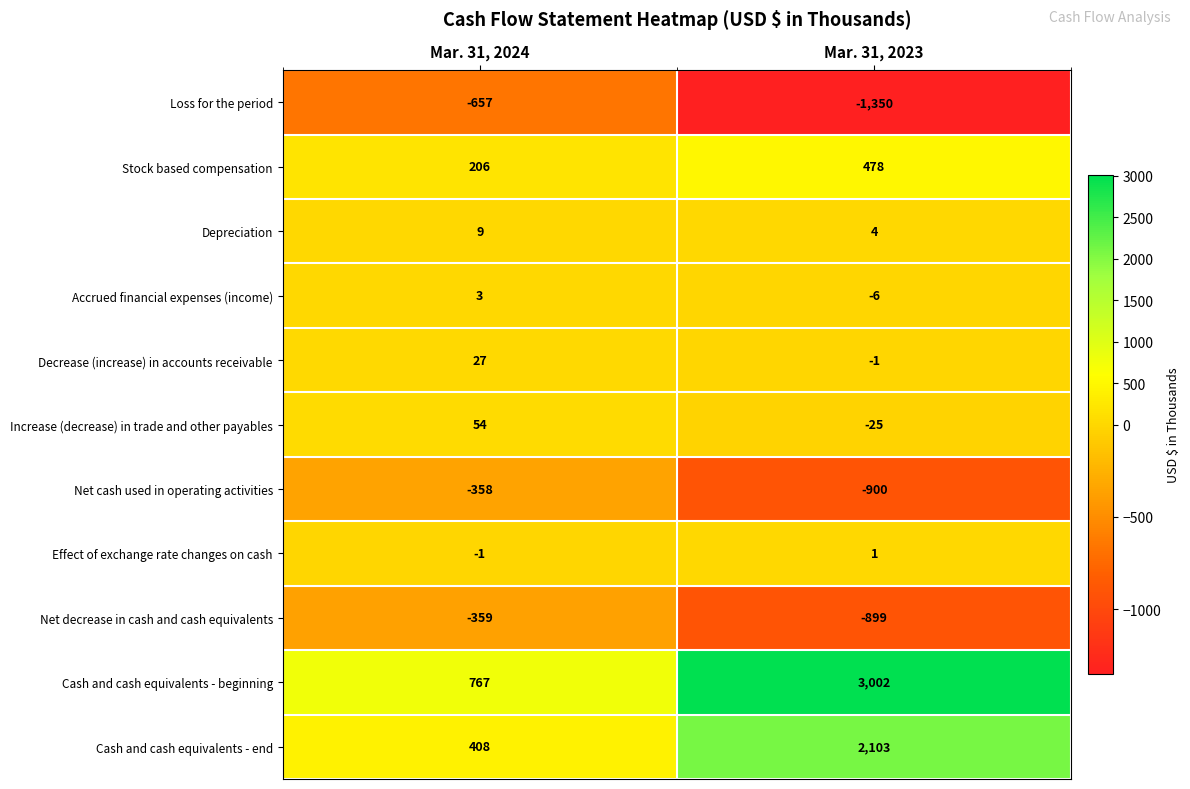

At which category is the sum across all series the highest?

Mar. 31, 2023